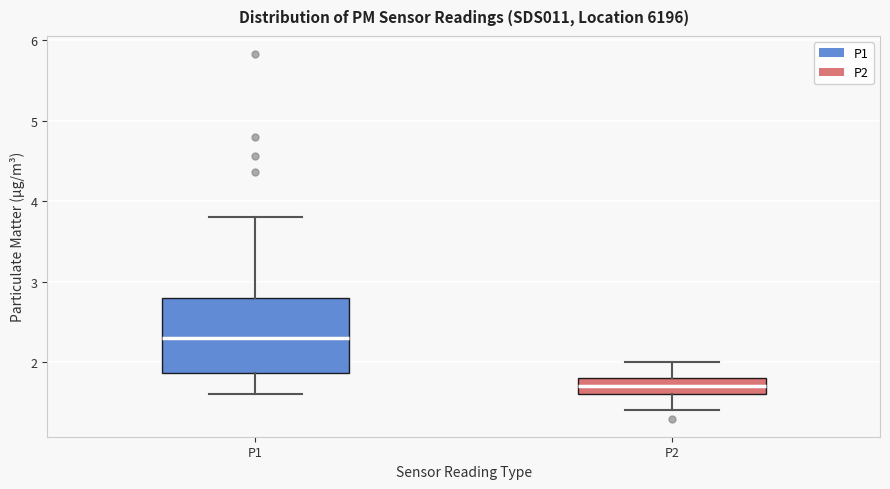

Reading left to right, transcribe this box plot: for each box, give where its median line is, the range the box spans, and where its two whiskers end, as read against the y-axis. The values are not printed on the chart, so give them approximately, as read against the axis.

P1: median 2.3, box 1.9 to 2.8, whiskers 1.6 to 3.8
P2: median 1.7, box 1.6 to 1.8, whiskers 1.4 to 2.0